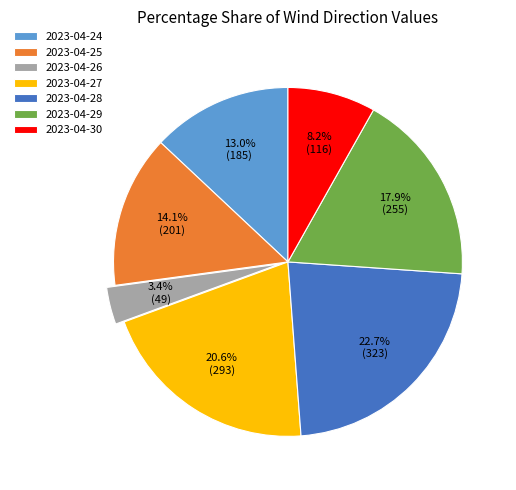

To the nearest percent, what percentage of the pie is 2023-04-27?

21%